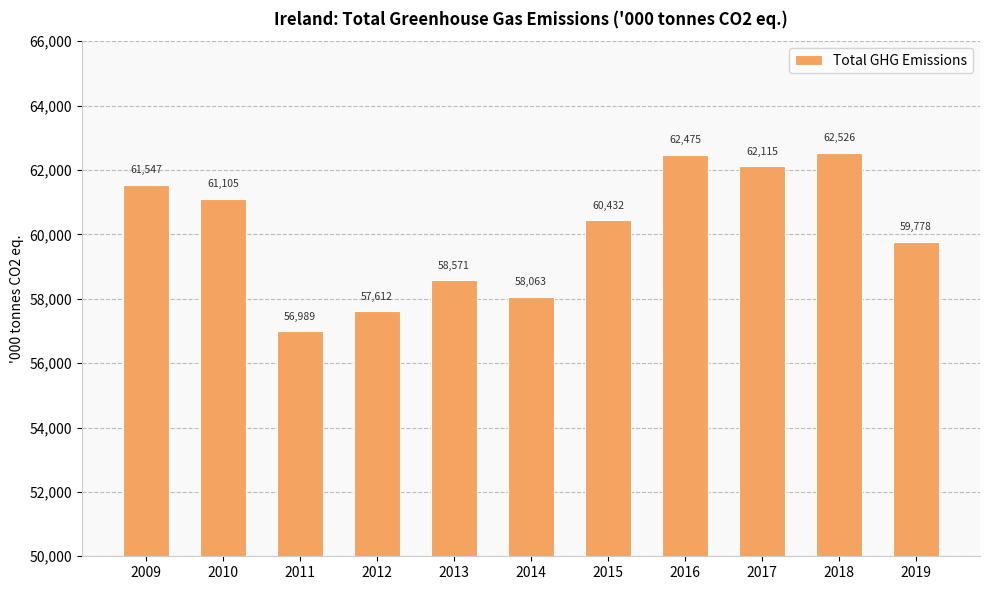

Approximately how many times larger is the value at 2015 compared to 2012?

1.0